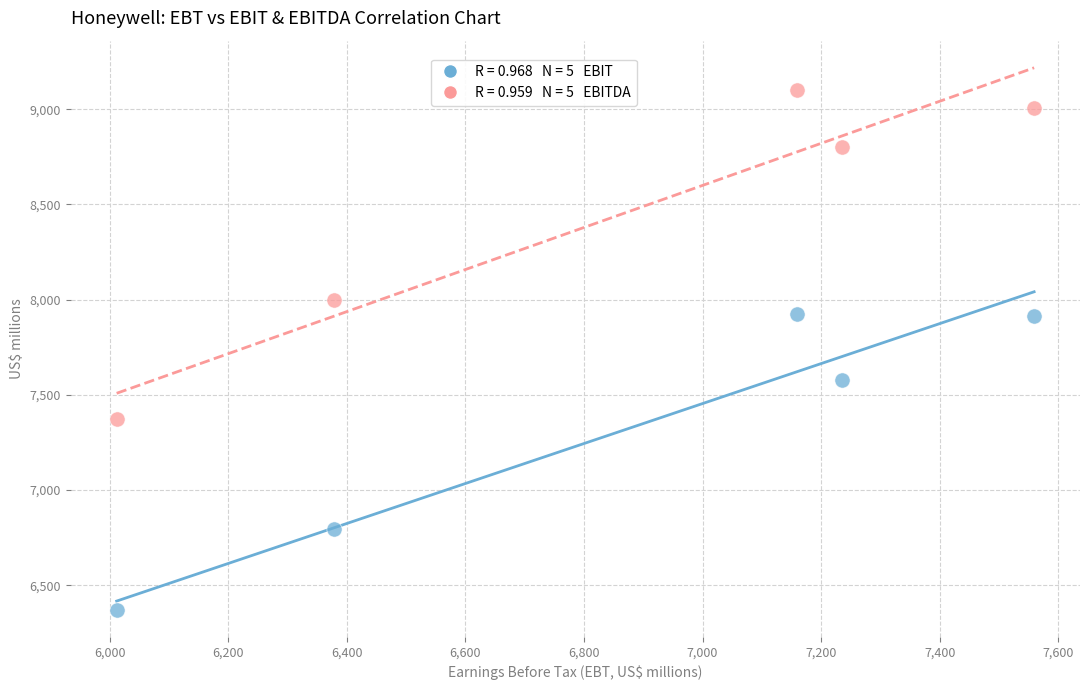

Across all data points, what is the average X value?

6869